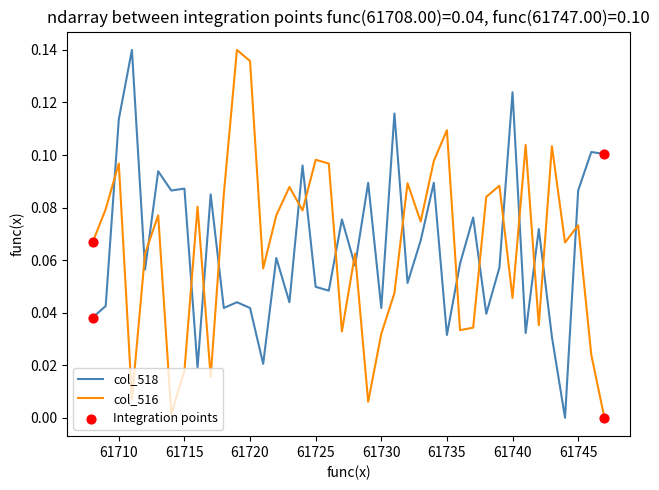

At how many categories does at least one series exceed 0?

40